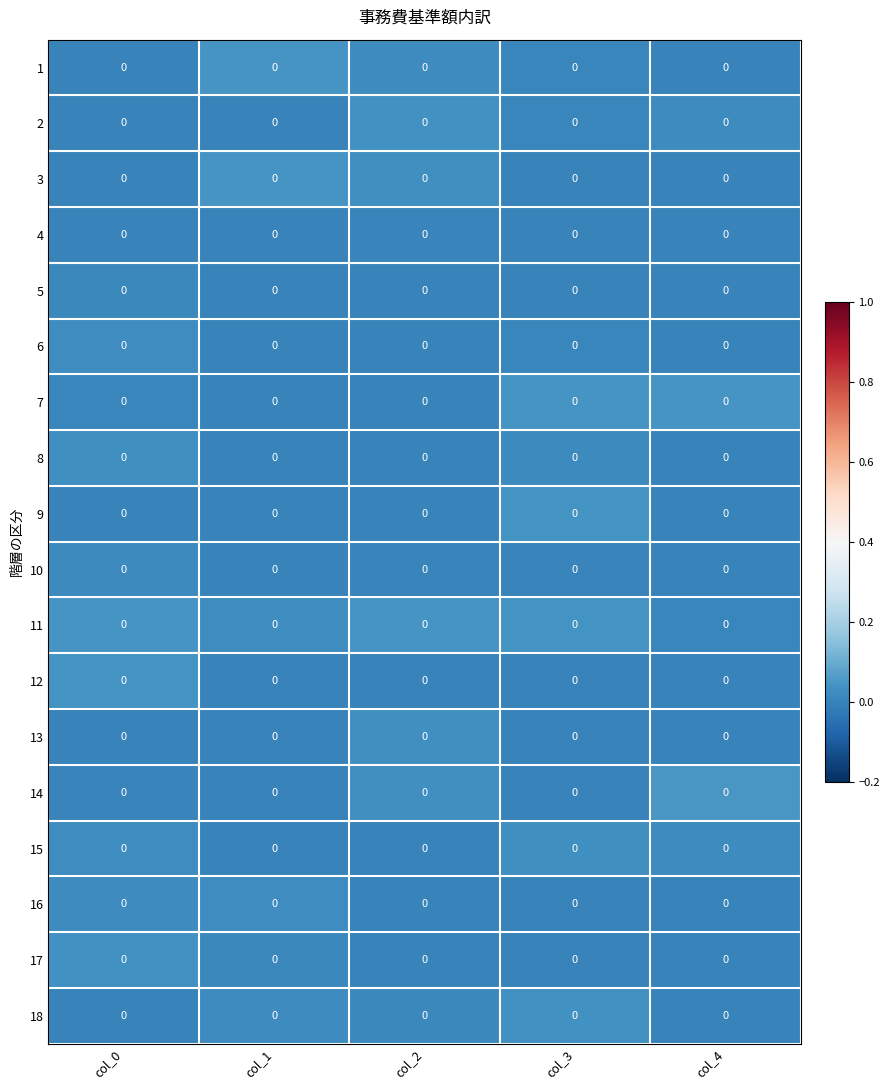

At which category is the sum across all series the highest?

col_0